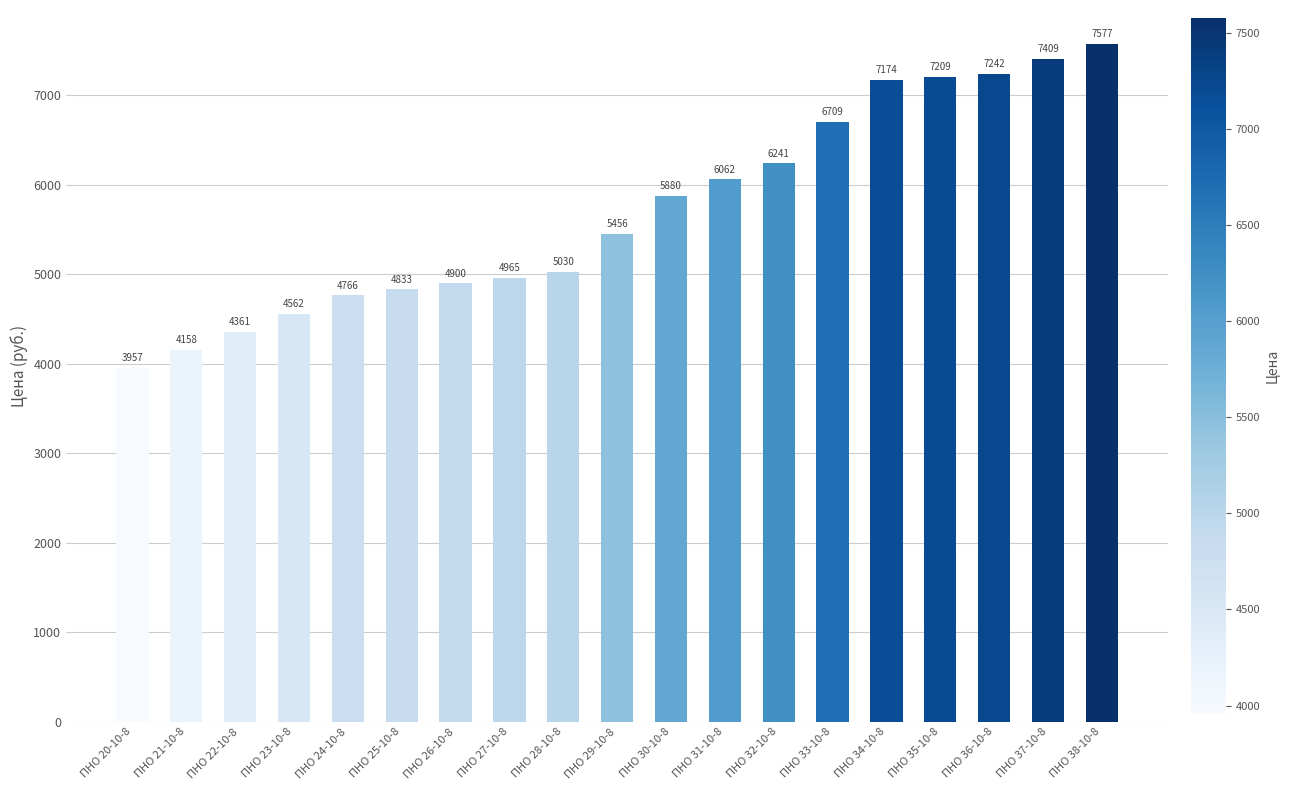

At which category does the chart reach its minimum across all series?

ПНО 20-10-8